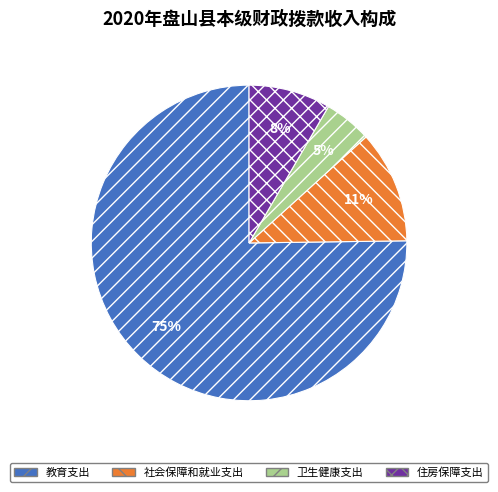

The 卫生健康支出 slice represents 5% of the pie. True or false?

True